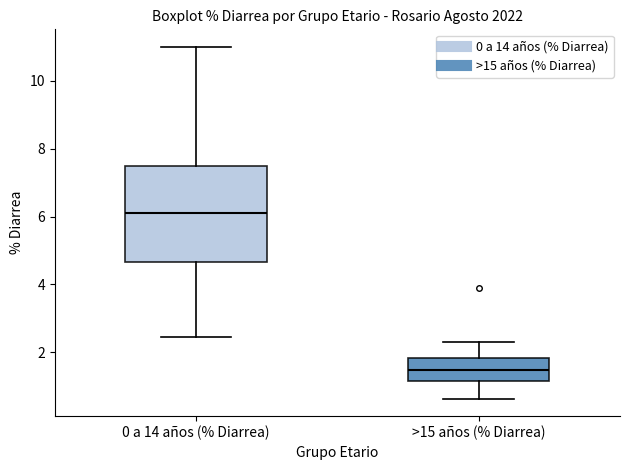

Which box's median line is the lowest?

>15 años (% Diarrea)